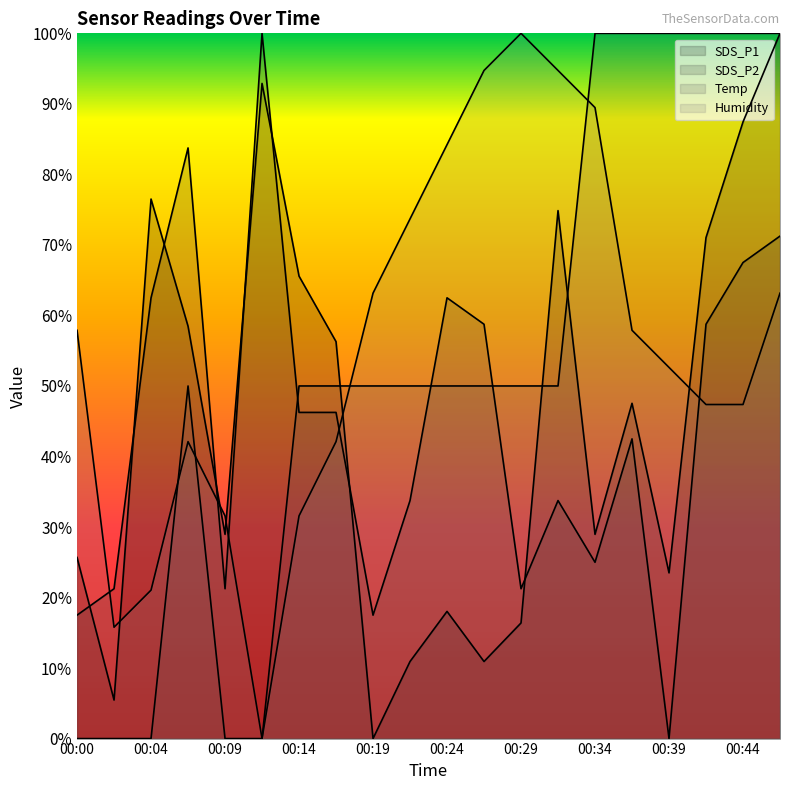

How many lines are shown in the chart?

4